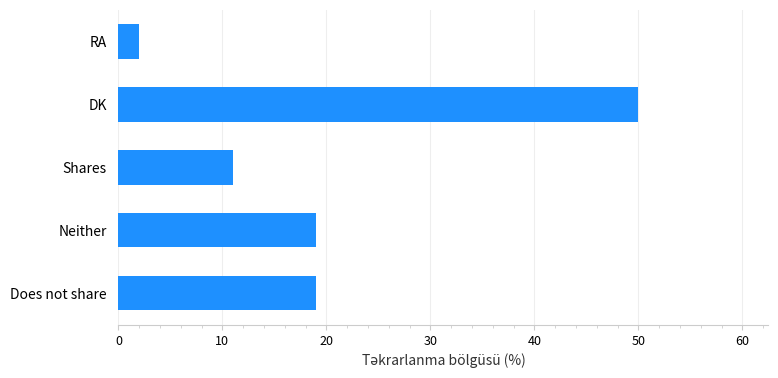

The chart shows a value of 20 at Shares. True or false?

False